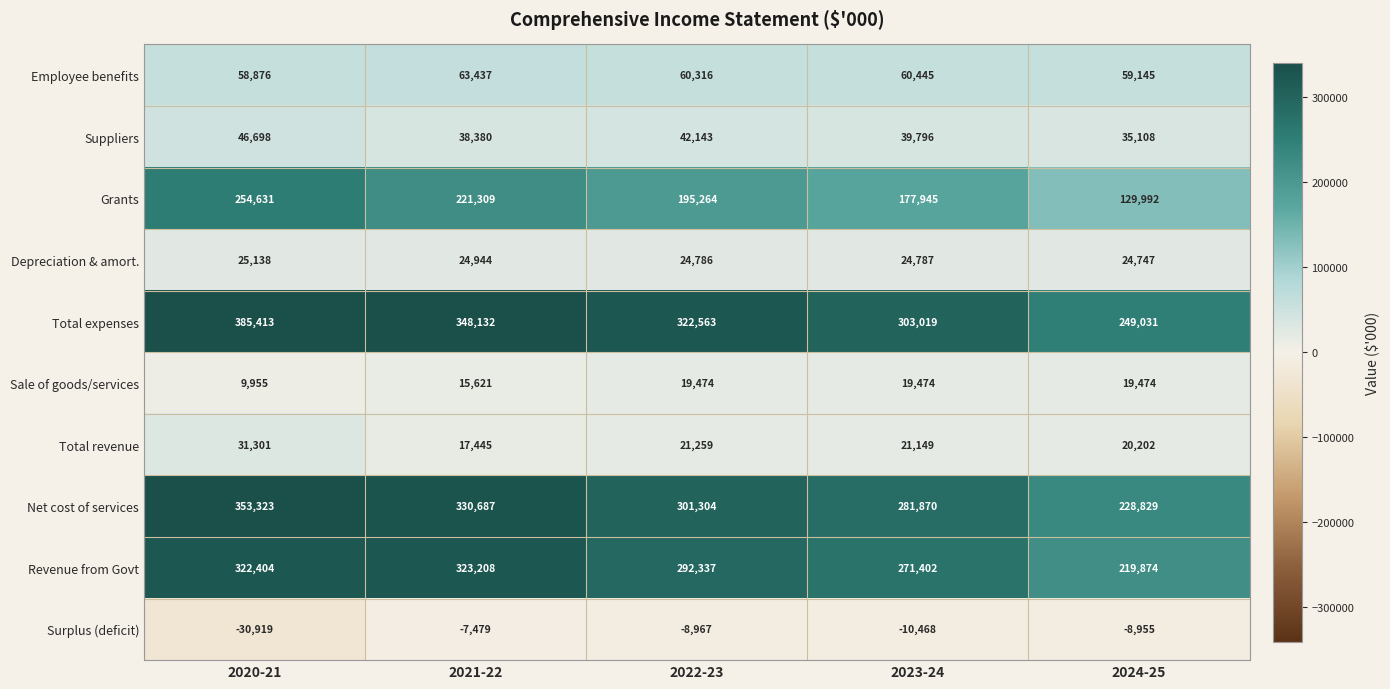

What is the difference between the maximum and minimum values in the Surplus (deficit) series?

23440